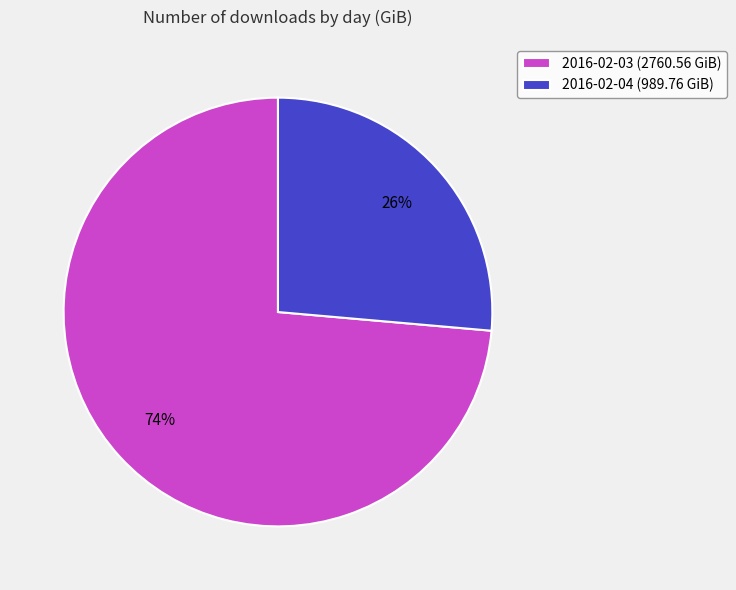

What is the smallest slice in the pie chart?

2016-02-04